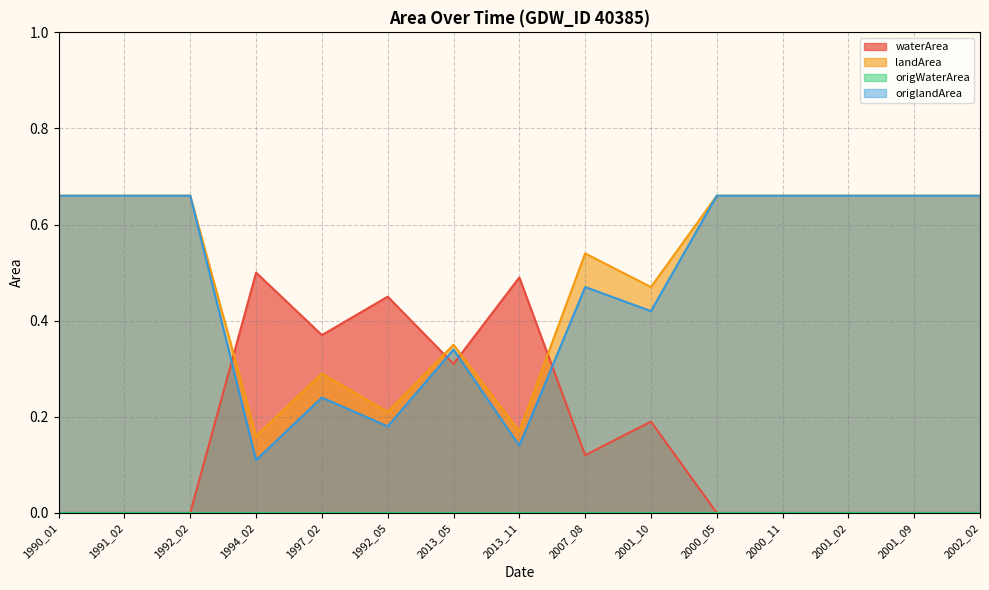

How many times do waterArea and origlandArea cross each other?

4